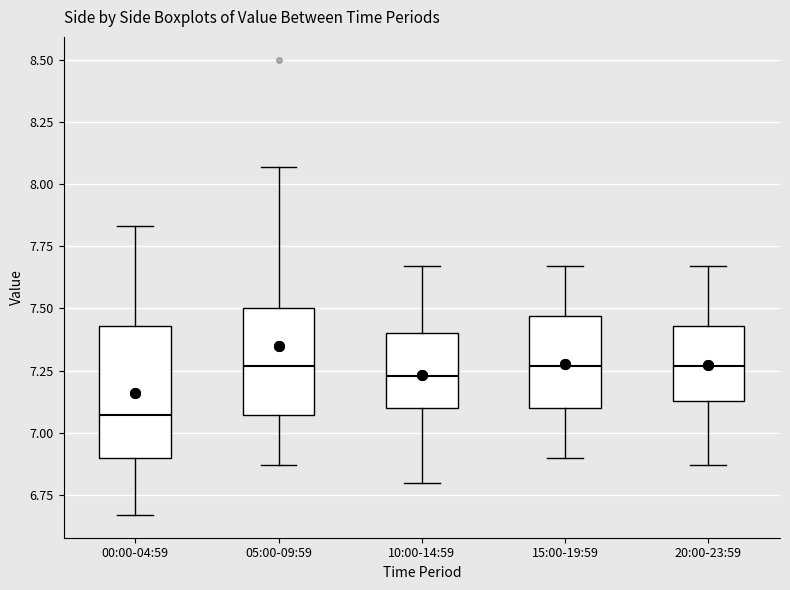

Comparing the boxes themselves (not the whiskers), which one is the tallest?

00:00-04:59